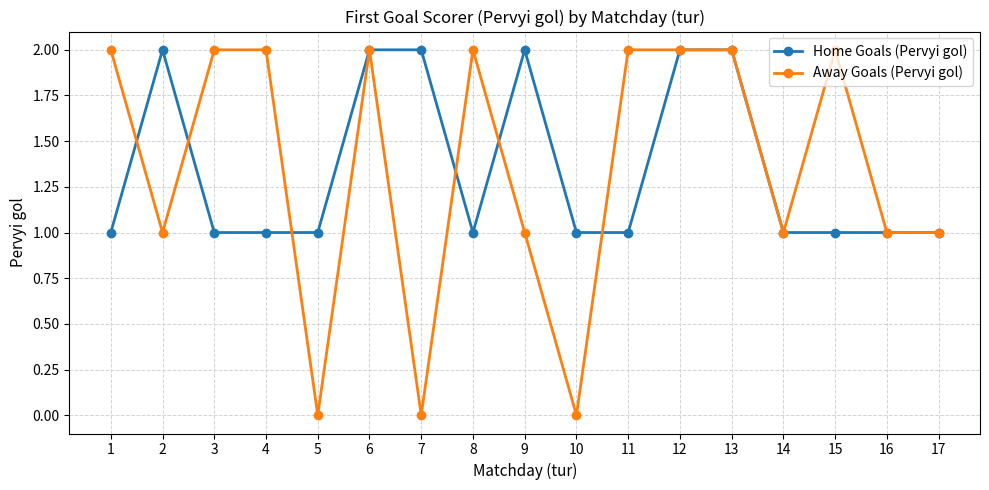

How many data points in Away Goals (Pervyi gol) are less than 2?

8